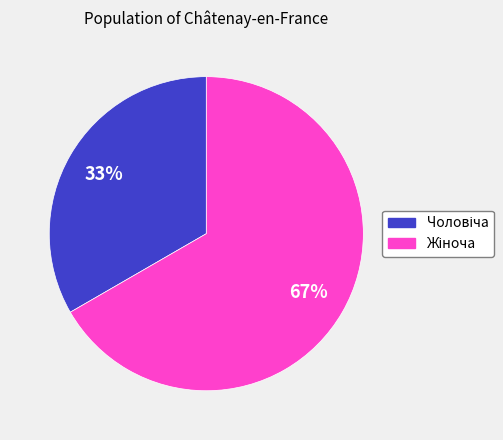

To the nearest percent, what is the average slice percentage?

50%